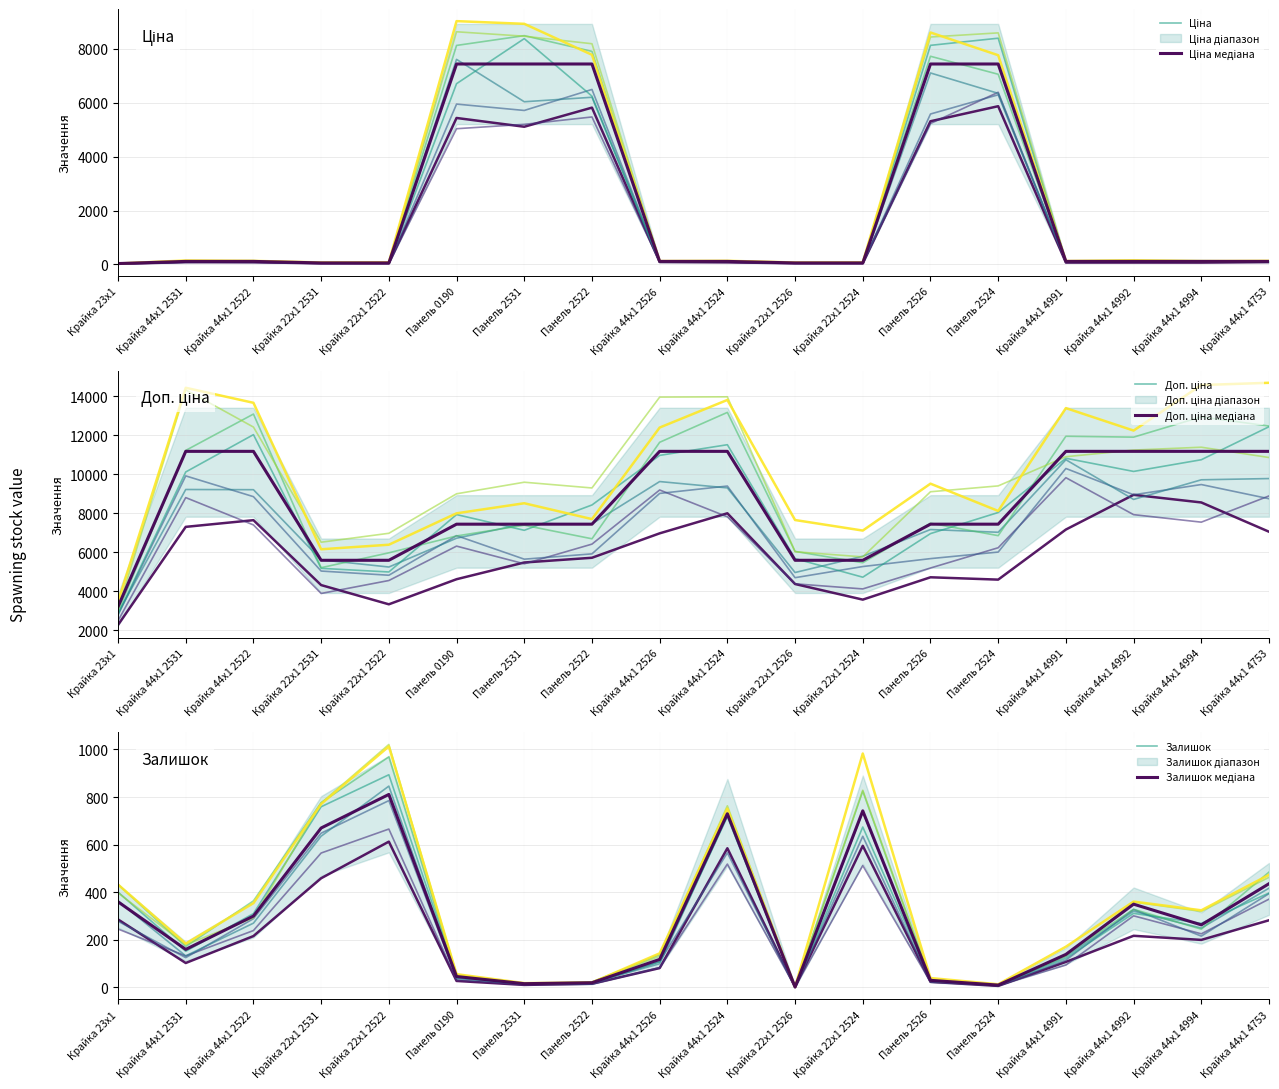

At which label is Ціна closest to 4214?

Панель 2522